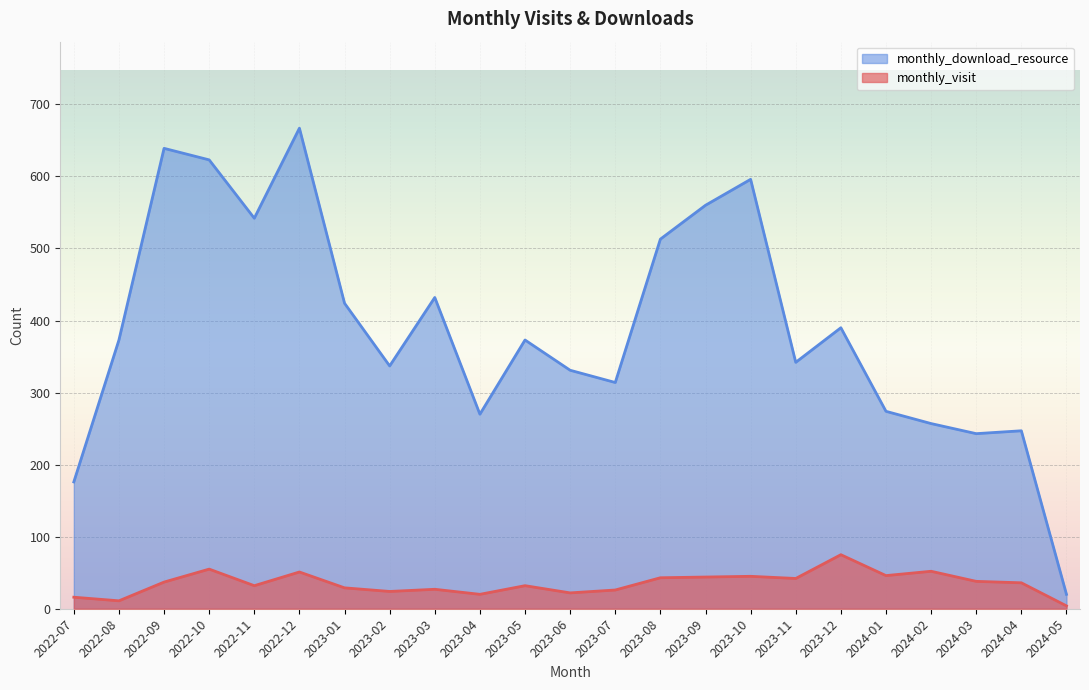

At how many categories does at least one series exceed 465?

7